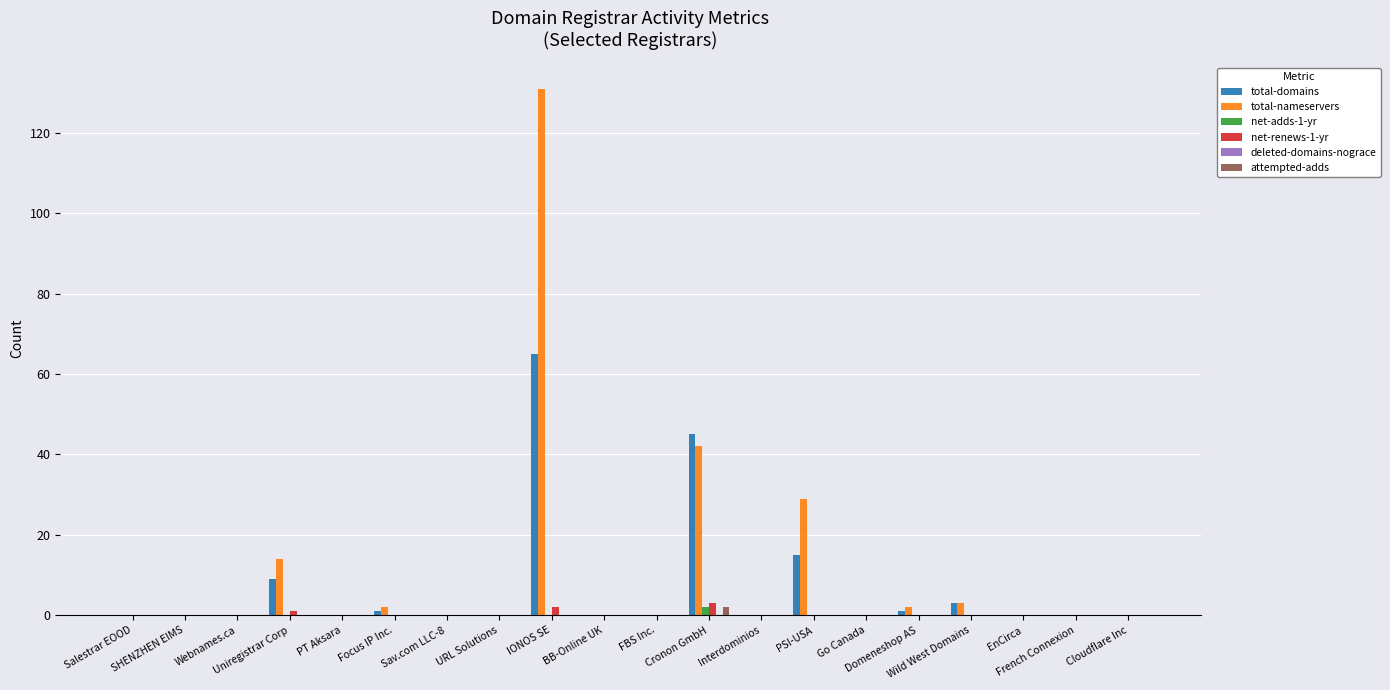

Does the chart contain stacked bars?

No